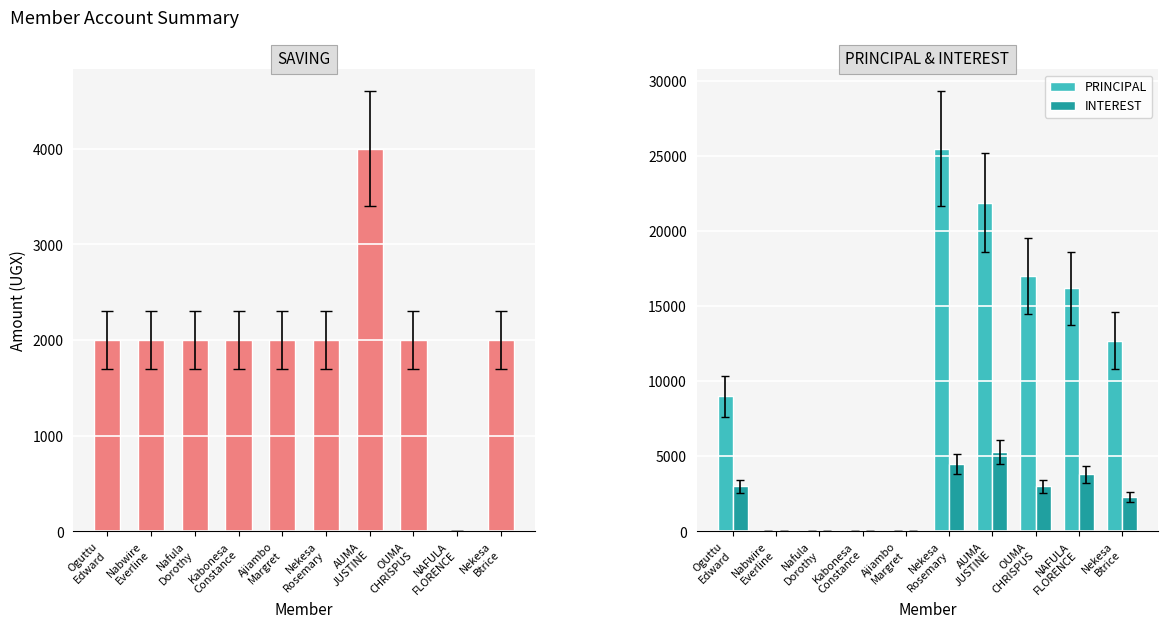

What is the label of the 10th bar from the left?

Nekesa
Btrice